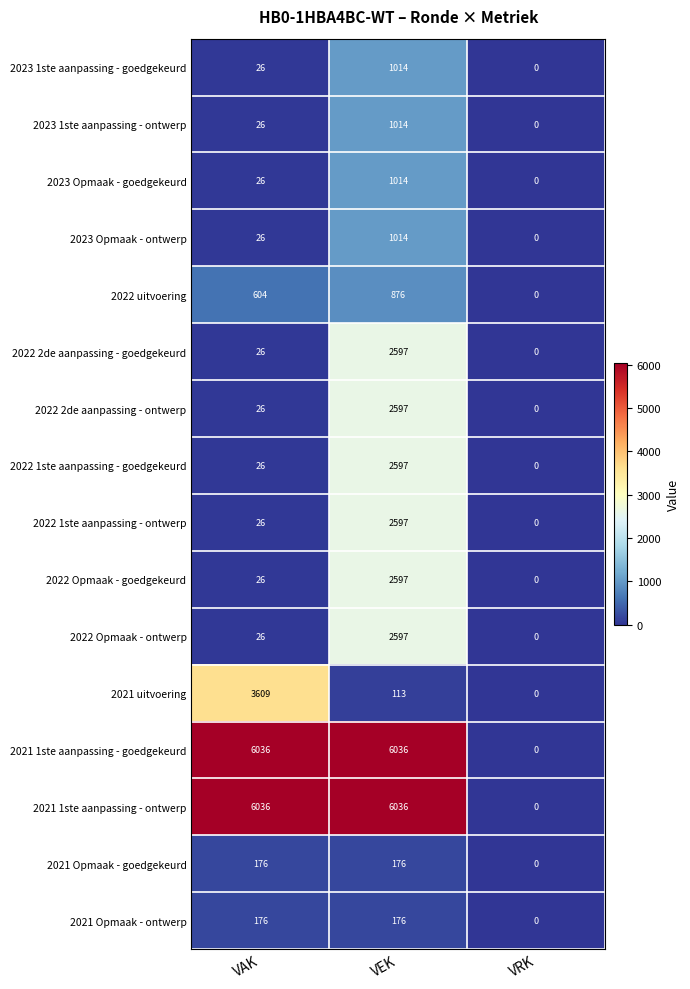

What is the spread (max minus min) of values at VAK?

6010